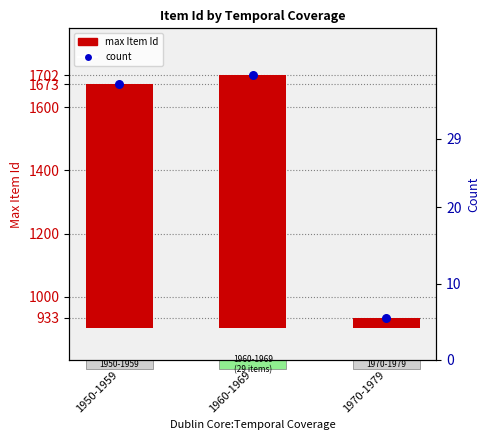

What is the change in value from 1960-1969 to 1970-1979?

-769